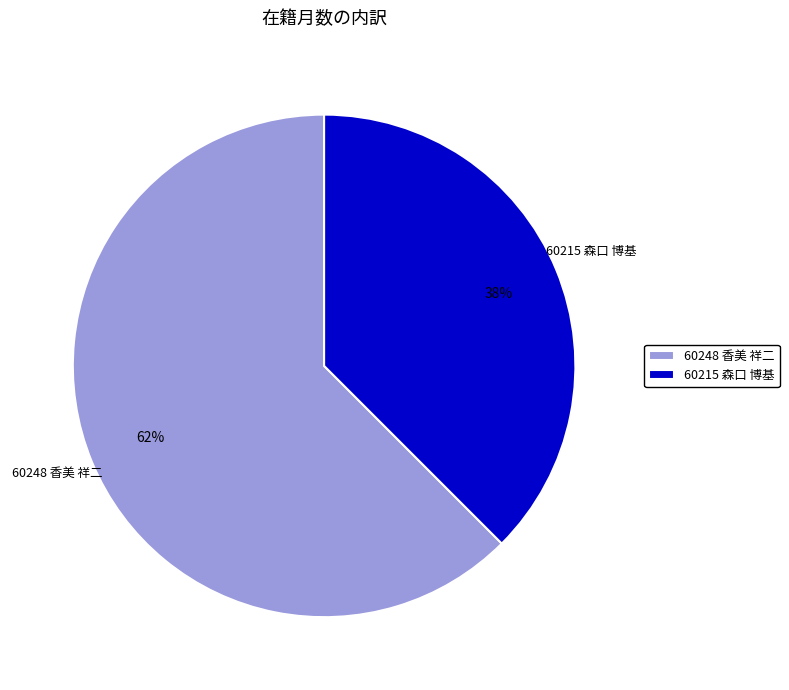

Is the sum of 60248 香美 祥二 and 60215 森口 博基 greater than half?

Yes